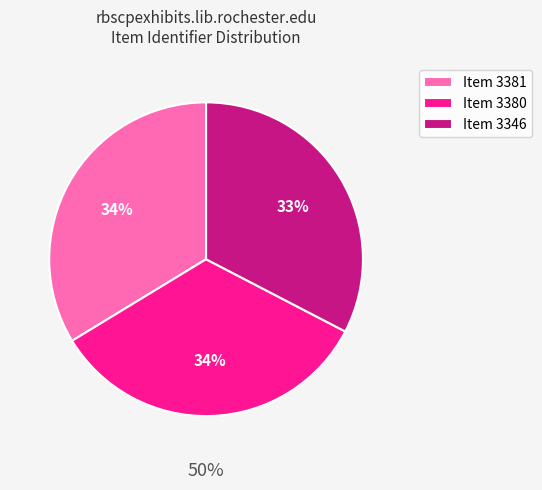

Is there a majority slice in this chart?

No